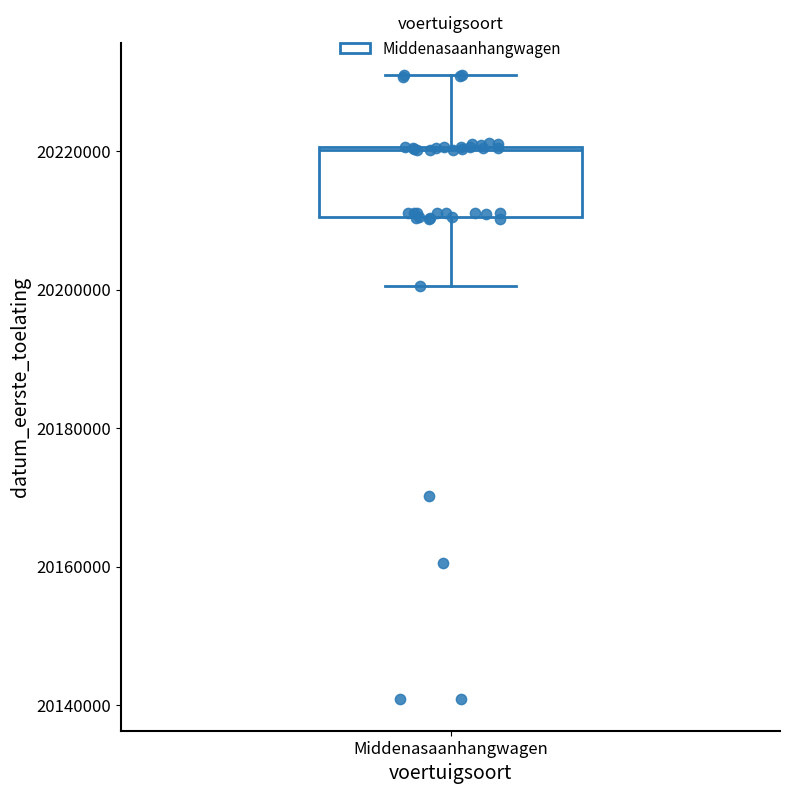

Where does the lower whisker of the box for Middenasaanhangwagen end on the y-axis? The values are not printed on the chart, so give them approximately, as read against the axis.

20200000